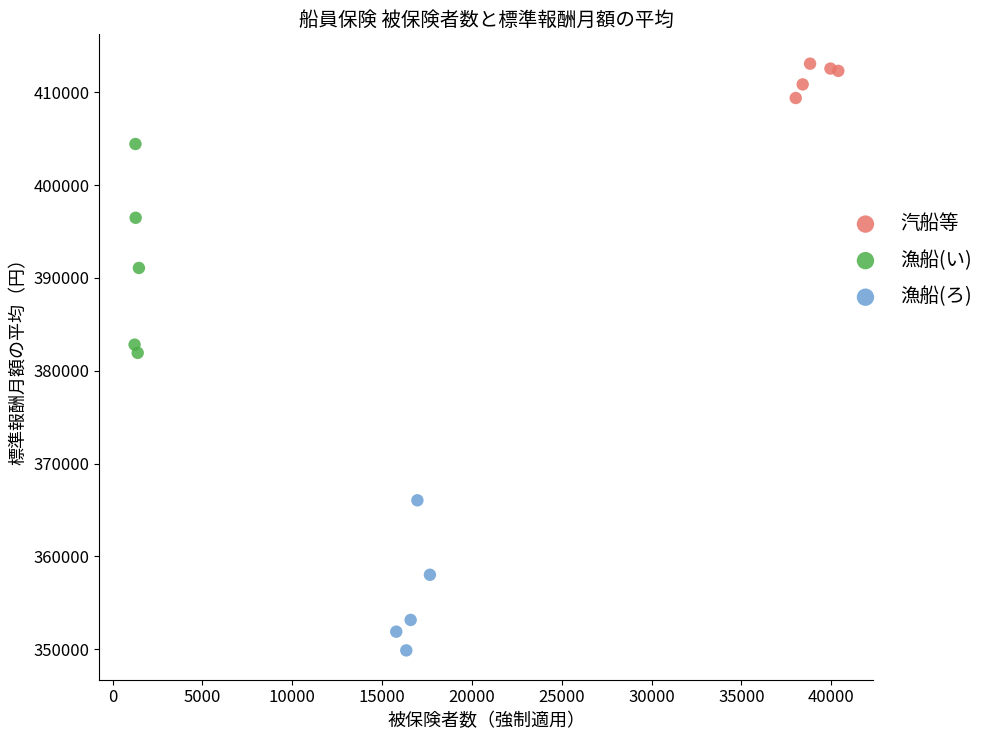

Which series reaches the maximum Y coordinate?

汽船等